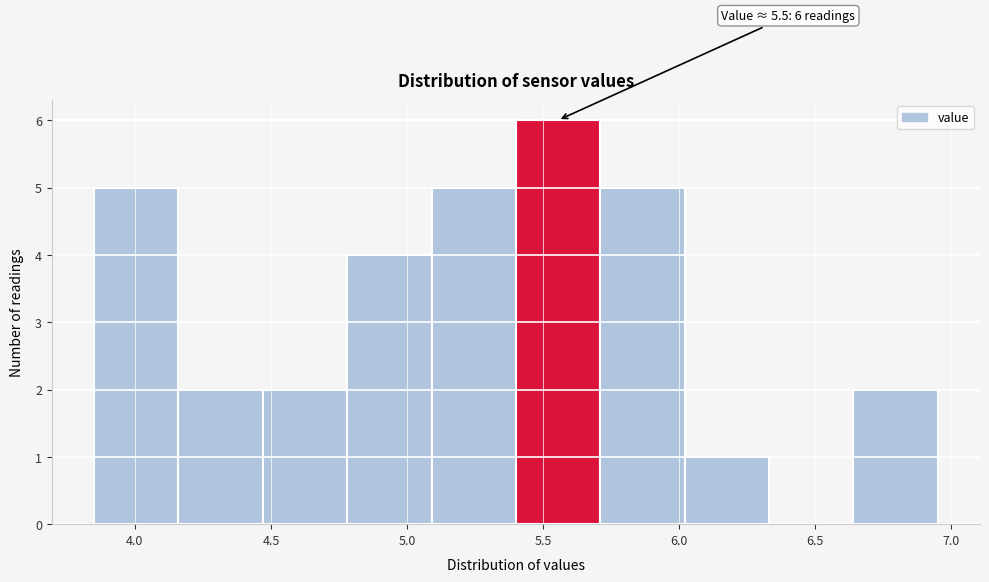

Over which range of the x-axis is the bar tallest?

5.40 to 5.71